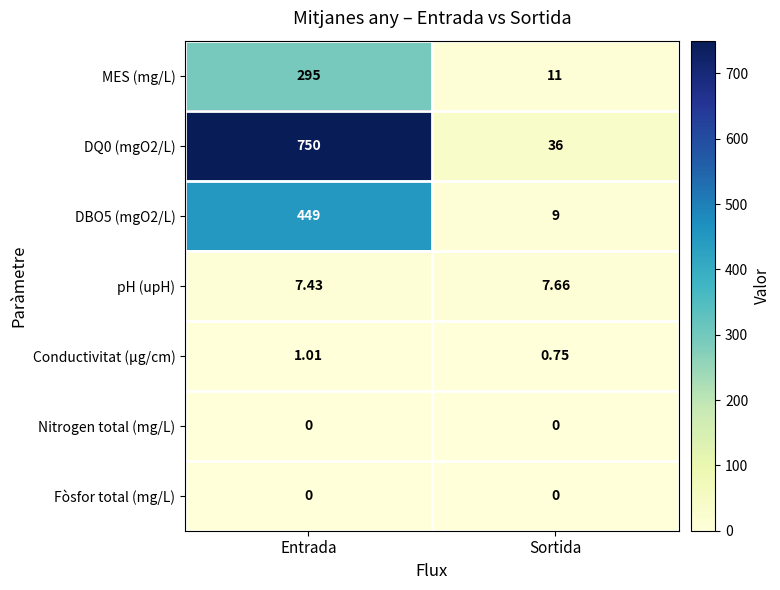

At how many categories does at least one series exceed 330?

1